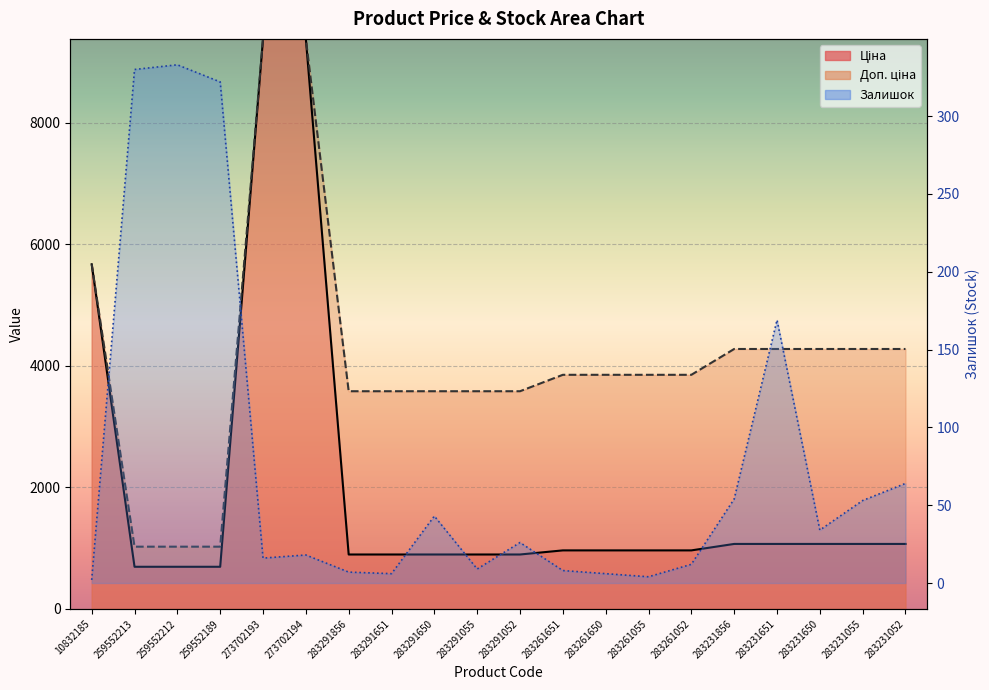

What is the average value of the Залишок series?

75.8